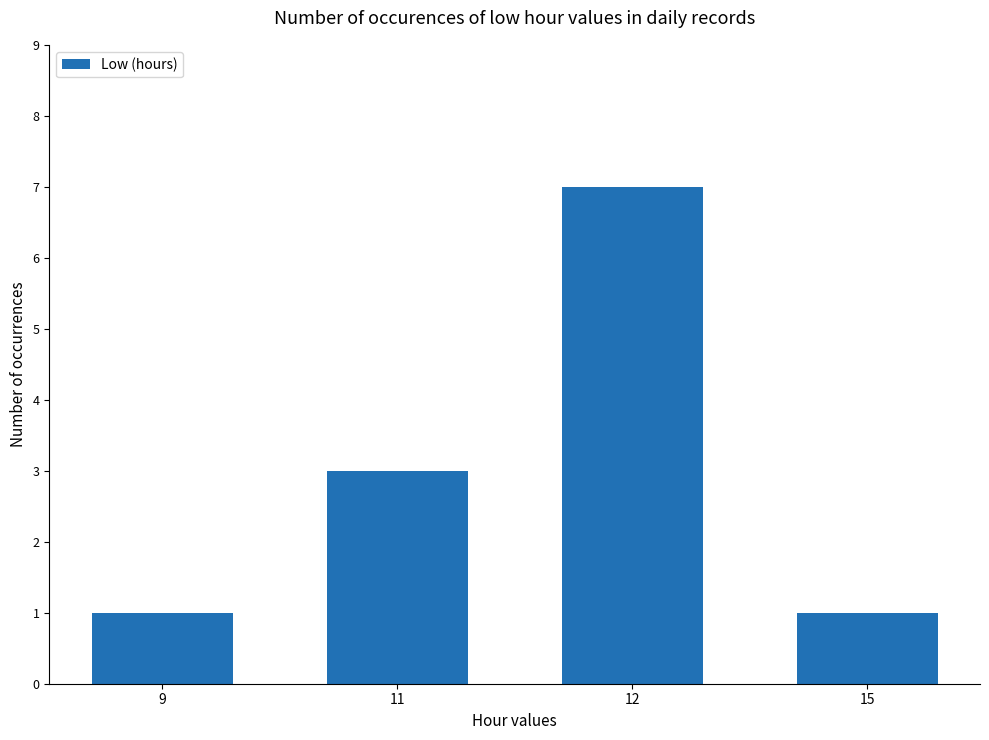

Count the number of categories in the chart.

4